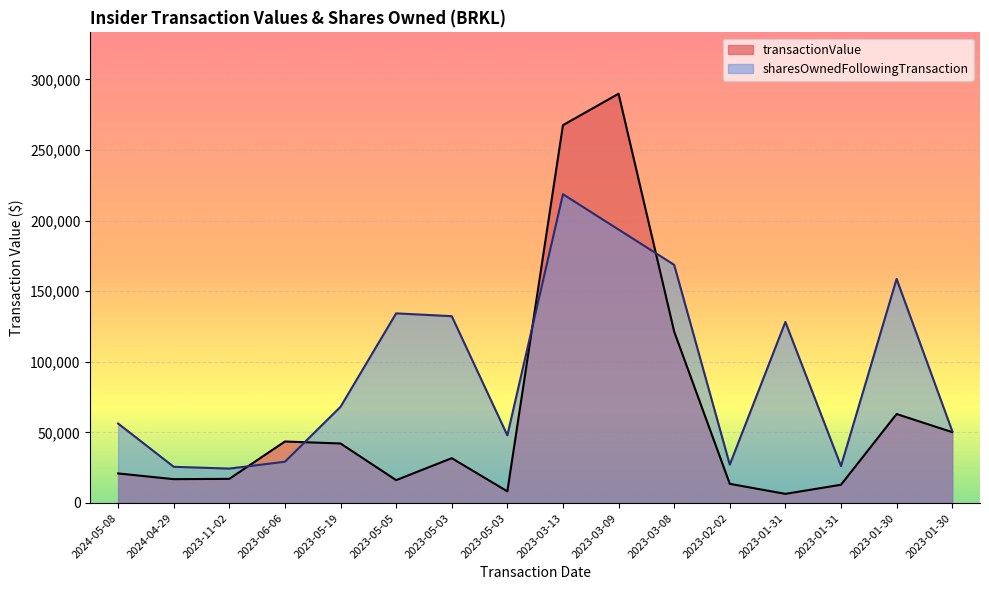

At which label does transactionValue first exceed 31740?

2023-06-06